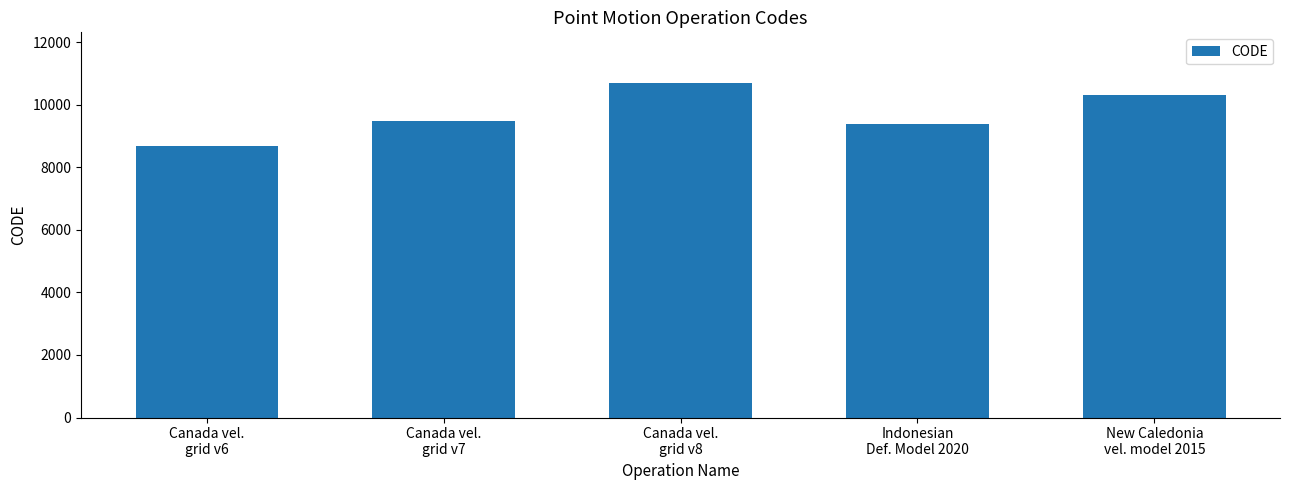

What position from the right is Canada vel.
grid v7?

4